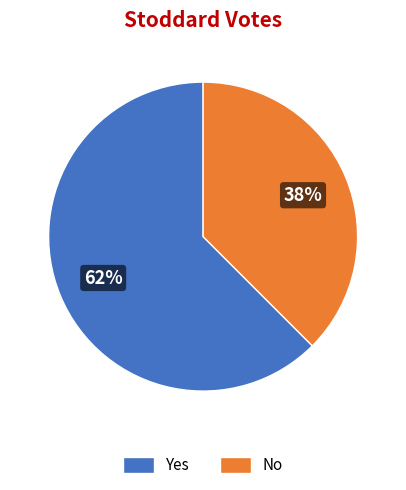

Which category has the smallest portion of the pie?

No